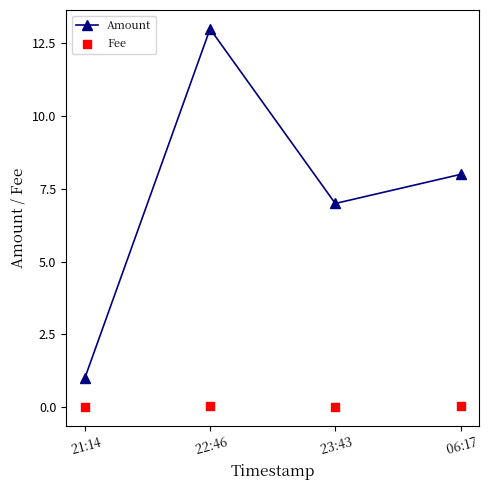

Which series reaches the maximum Y coordinate?

Amount